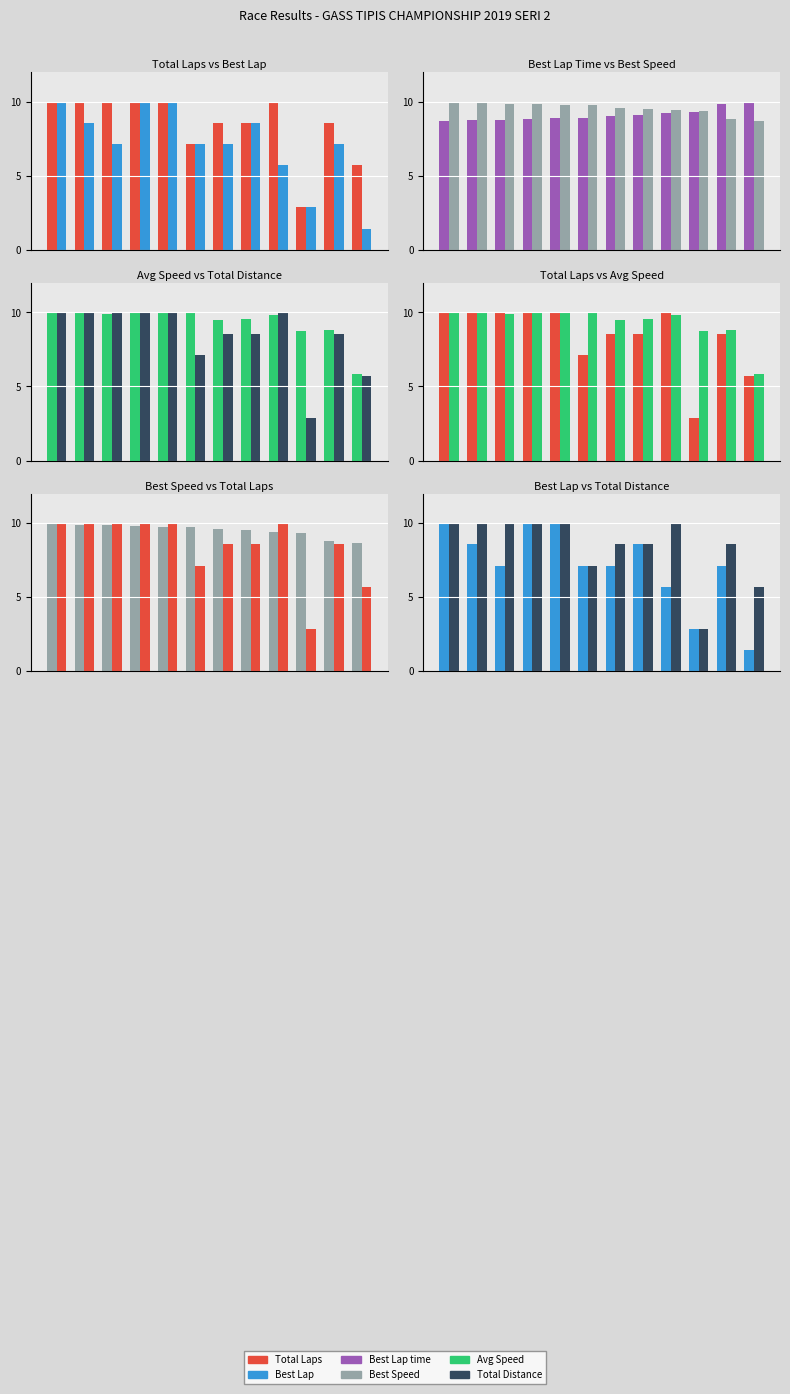

What is the value of the Average Speed bar at the 3rd from the left?

9.9